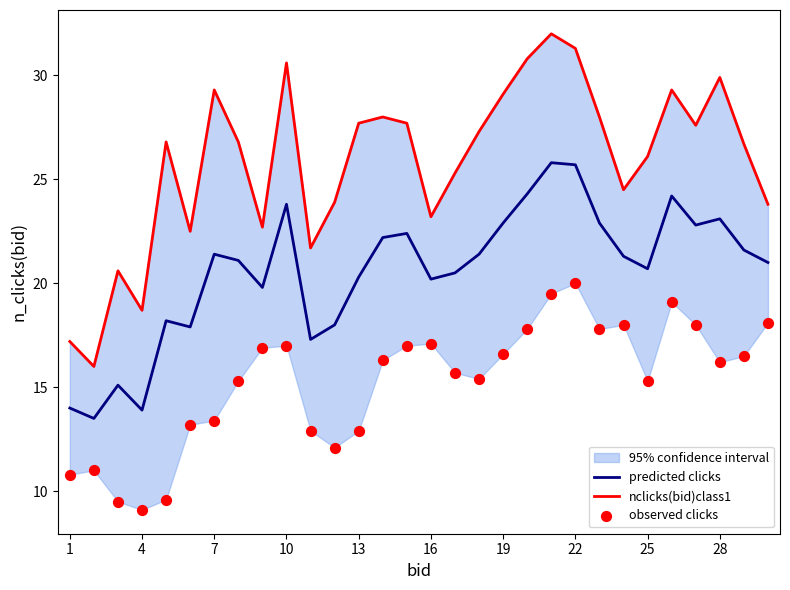

Which series contains the highest Y value?

nclicks(bid)class1